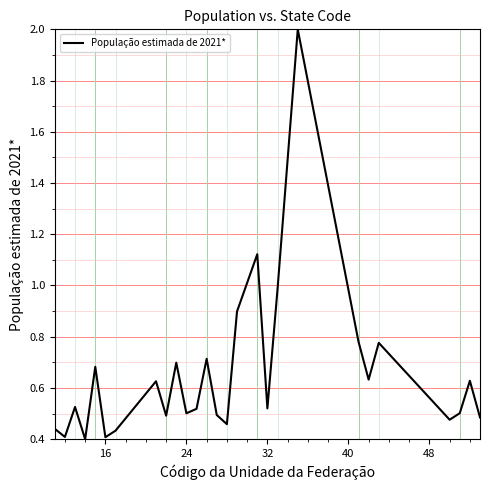

What is the maximum value shown in the chart?

2.0